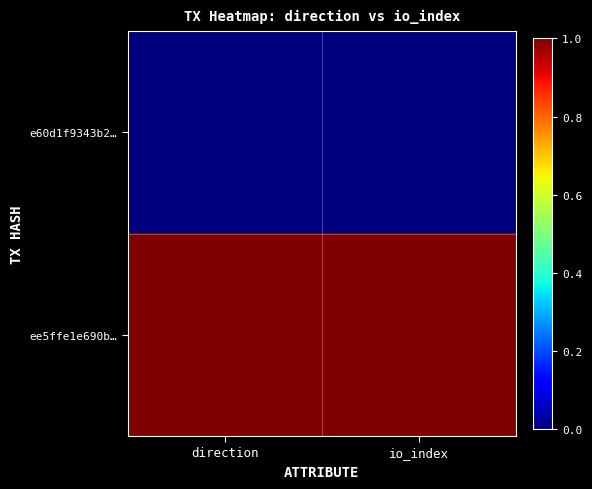

Reading left to right, transcribe all the data shown in this chart.

e60d1f9343b2…: direction=0	io_index=0
ee5ffe1e690b…: direction=1	io_index=1